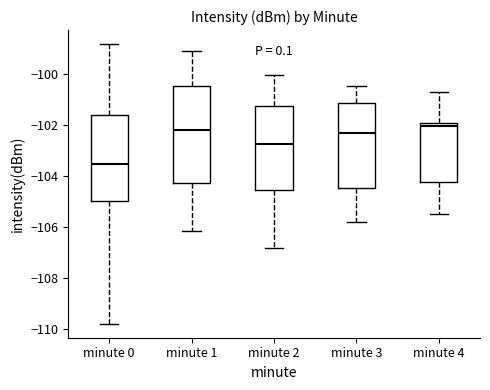

Comparing the boxes themselves (not the whiskers), which one is the tallest?

minute 1